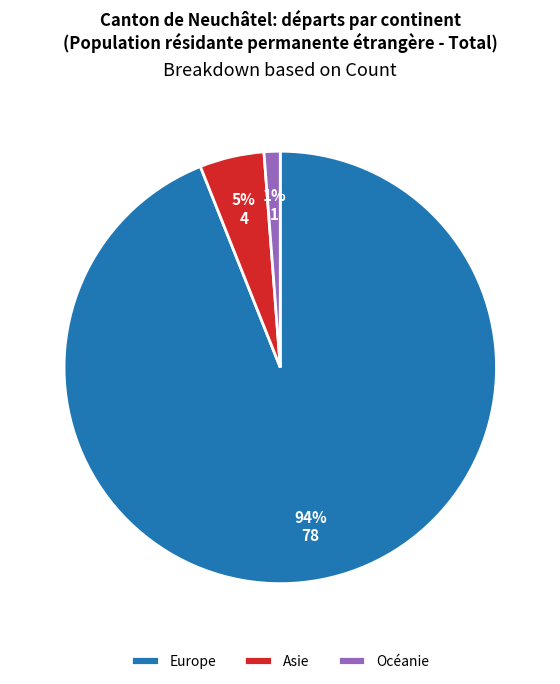

Does Océanie represent more than half of the total?

No